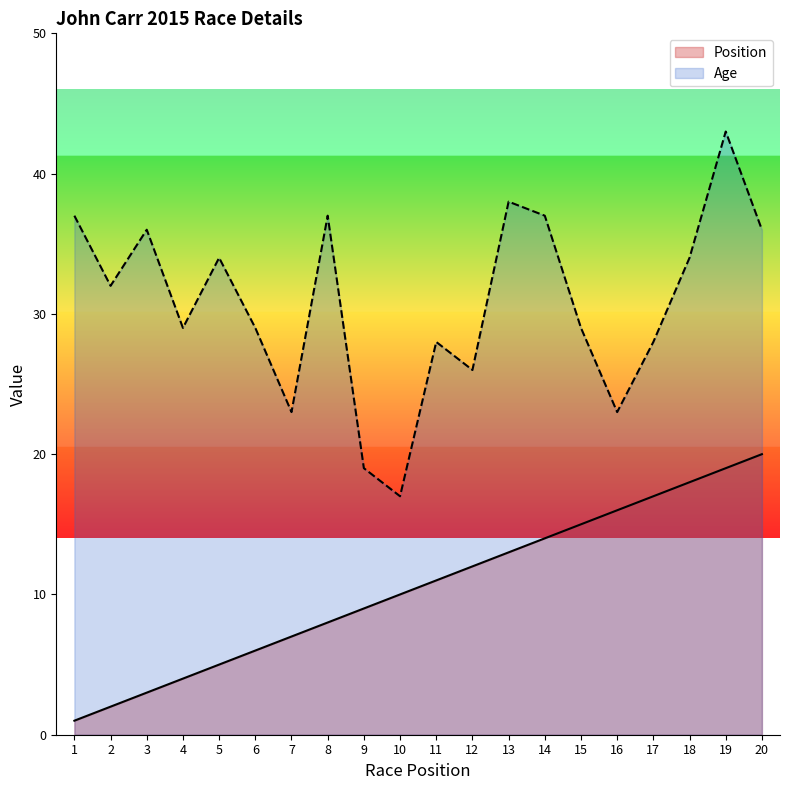

Reading left to right, extract all data points from this chart.

Position: 1=1	2=2	3=3	4=4	5=5	6=6	7=7	8=8	9=9	10=10	11=11	12=12	13=13	14=14	15=15	16=16	17=17	18=18	19=19	20=20
Age: 1=37	2=32	3=36	4=29	5=34	6=29	7=23	8=37	9=19	10=17	11=28	12=26	13=38	14=37	15=29	16=23	17=28	18=34	19=43	20=36